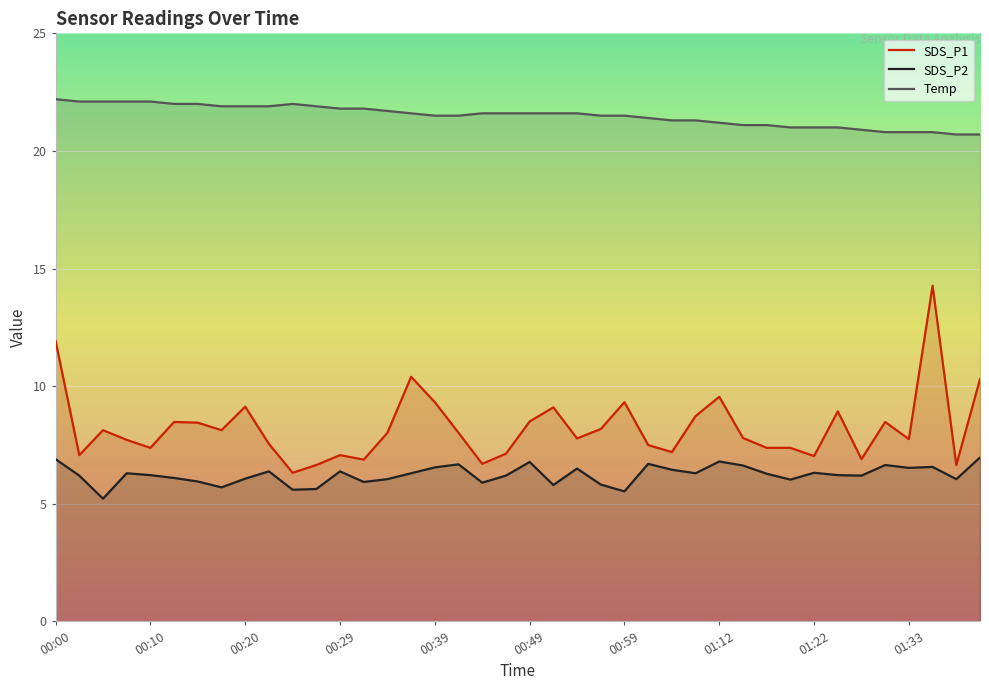

What is the maximum value shown in the chart?

22.2